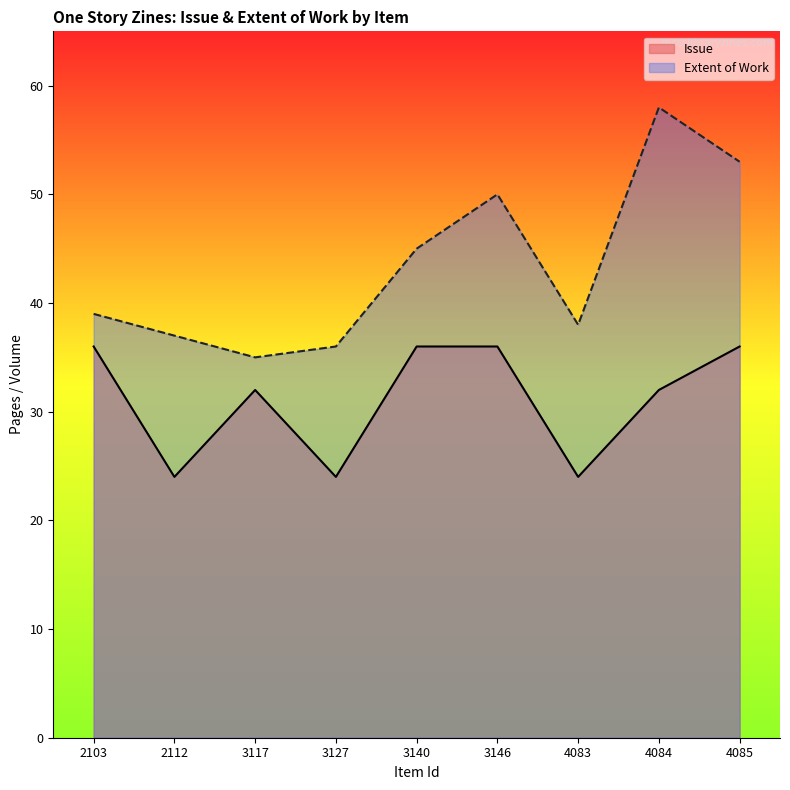

Which series has the largest total across all categories?

Extent of Work